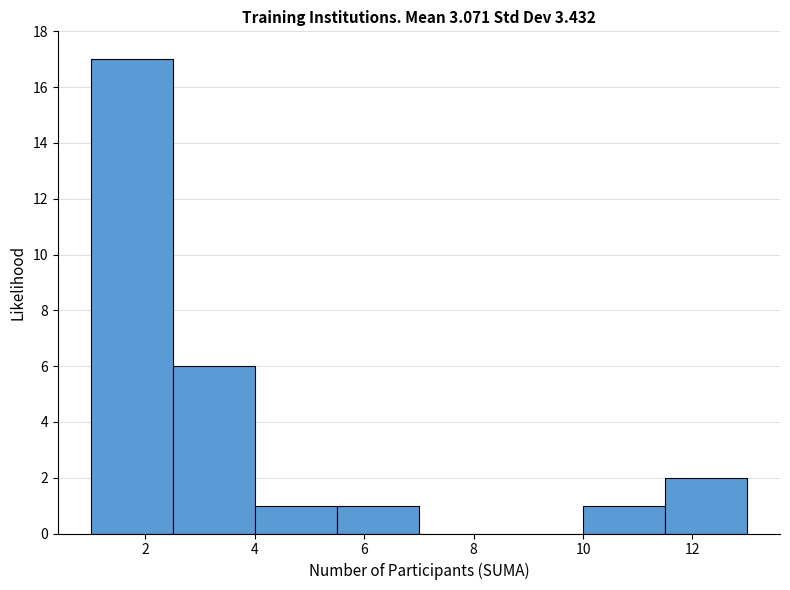

What is the height of the bar covering 10.0 to 11.5 on the x-axis? Neither the bar edges nor the heights are printed on the chart, so give them approximately, as read against the axes.

1